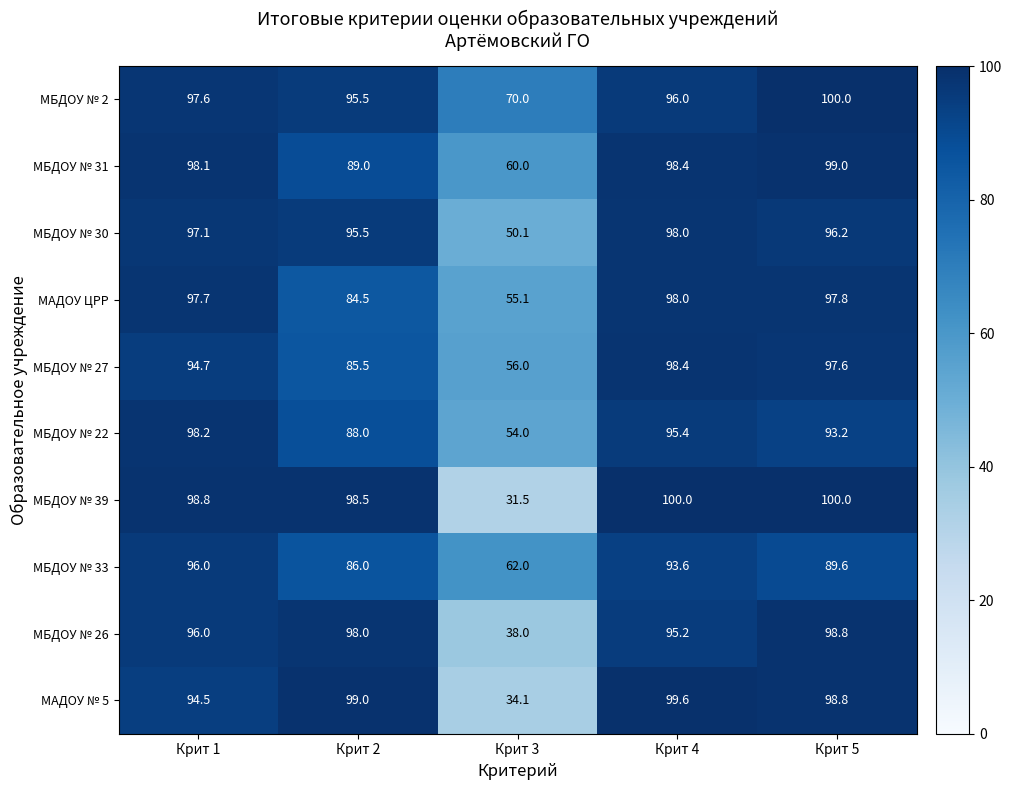

What is the maximum value shown in the chart?

100.0